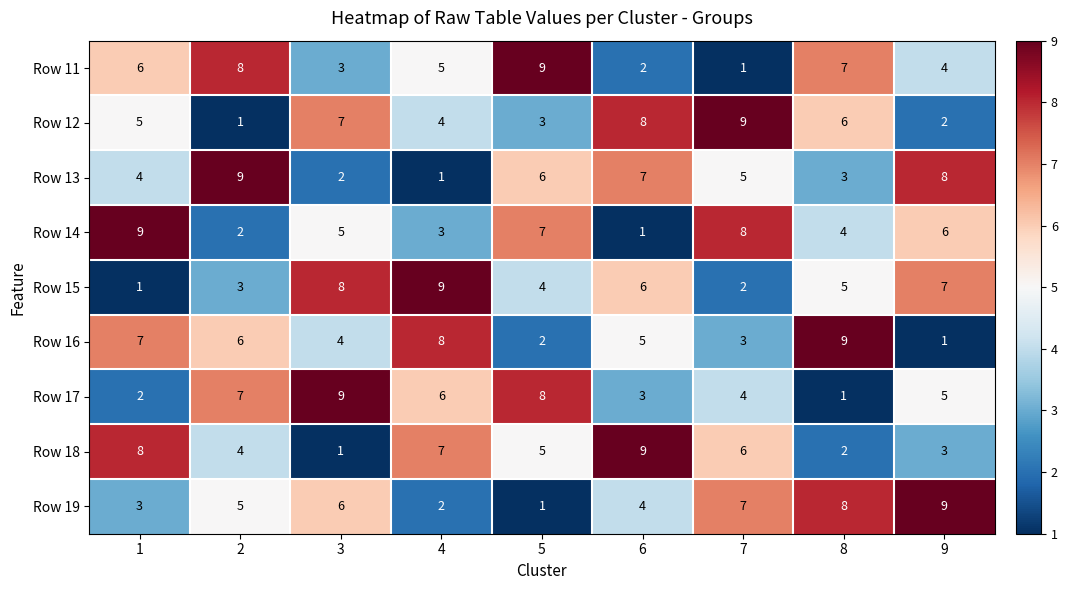

At which label does Row 15 reach its peak?

4